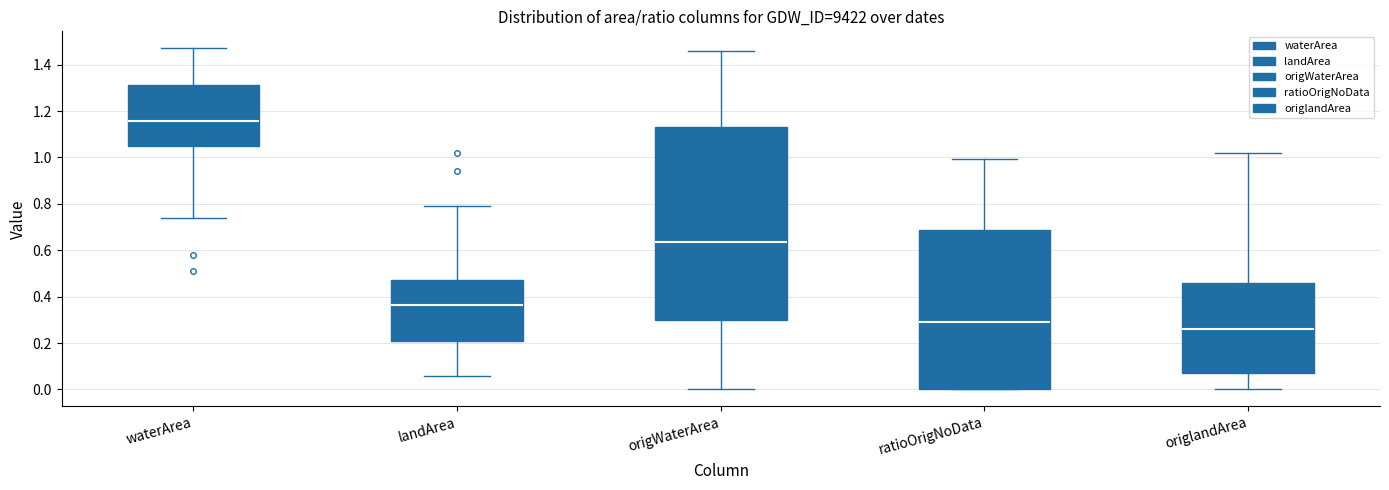

Where is the lower edge of the box for origlandArea on the y-axis? The values are not printed on the chart, so give them approximately, as read against the axis.

0.08